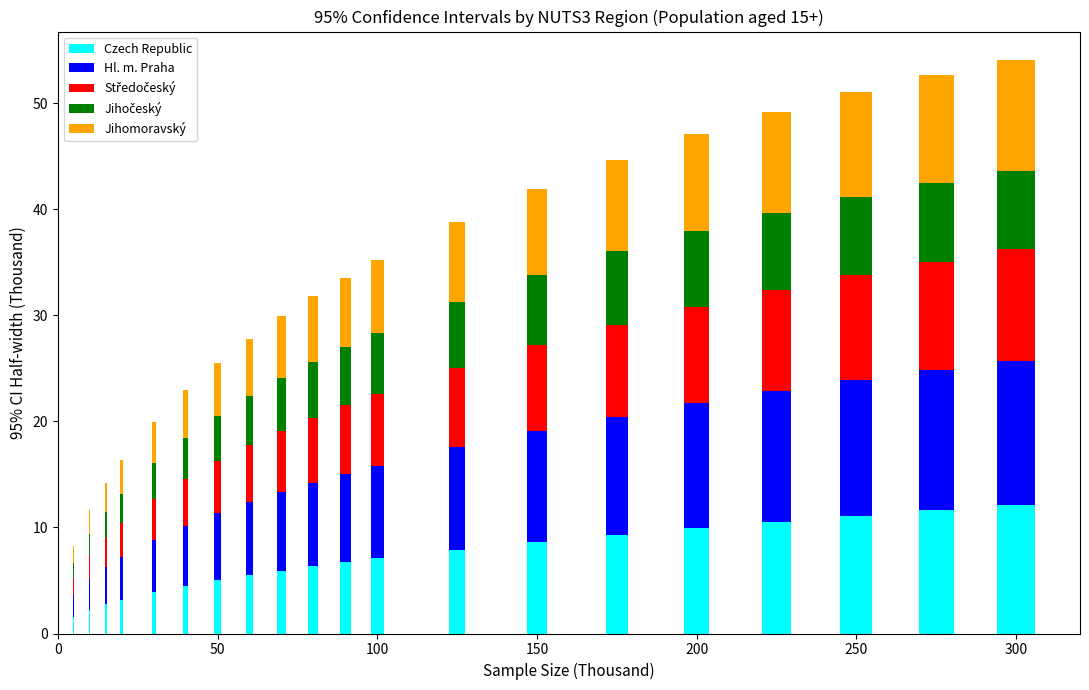

What is the maximum value for Czech Republic?

12.1